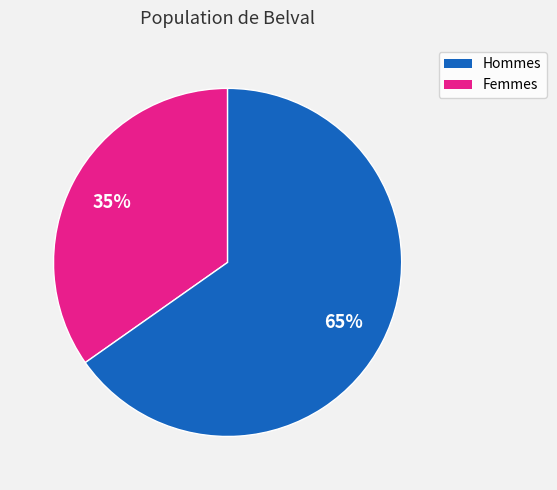

Does any single category account for the majority?

Yes